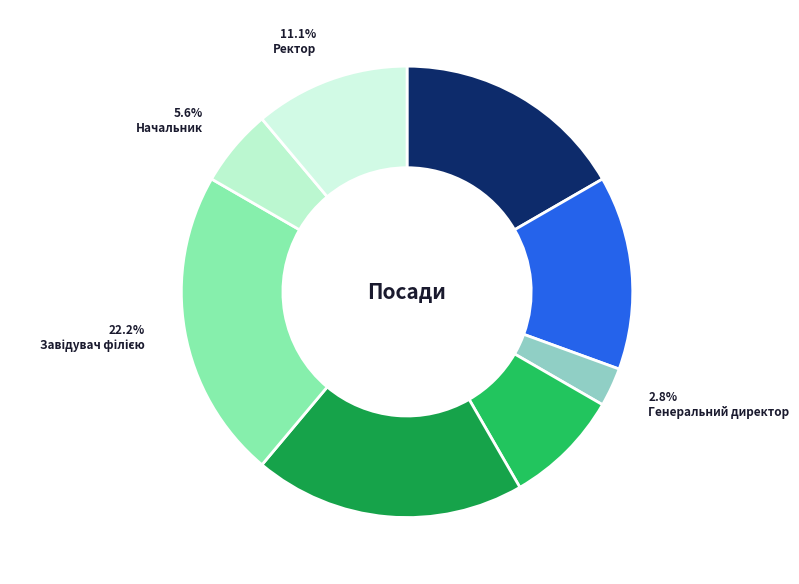

Count the number of slices in the pie.

8